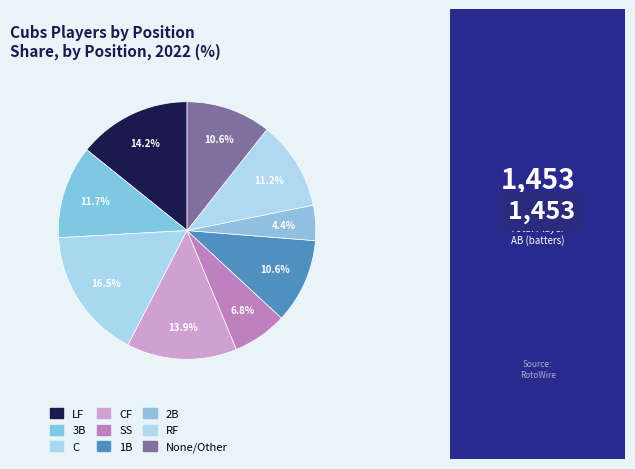

Count the number of slices in the pie.

9